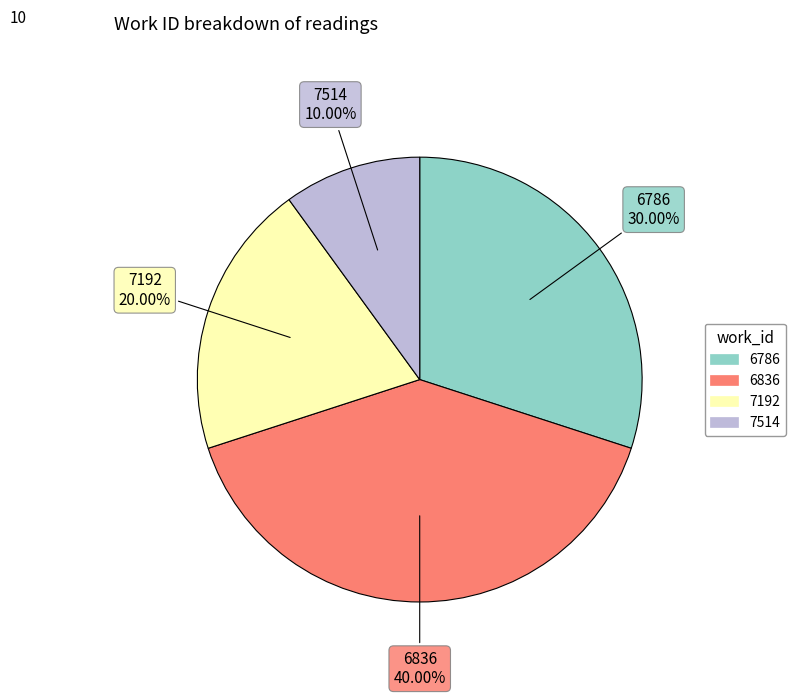

Is there a majority slice in this chart?

No